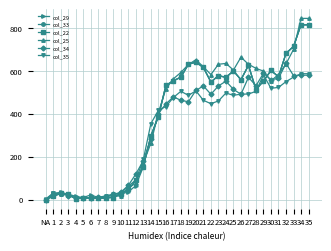

Rank the categories by col_35 value from lowest to highest.

NA, 5, 4, 6, 7, 8, 3, 9, 2, 1, 10, 11, 12, 13, 14, 15, 16, 22, 23, 21, 17, 19, 25, 26, 27, 24, 18, 28, 20, 30, 31, 32, 33, 29, 34, 35